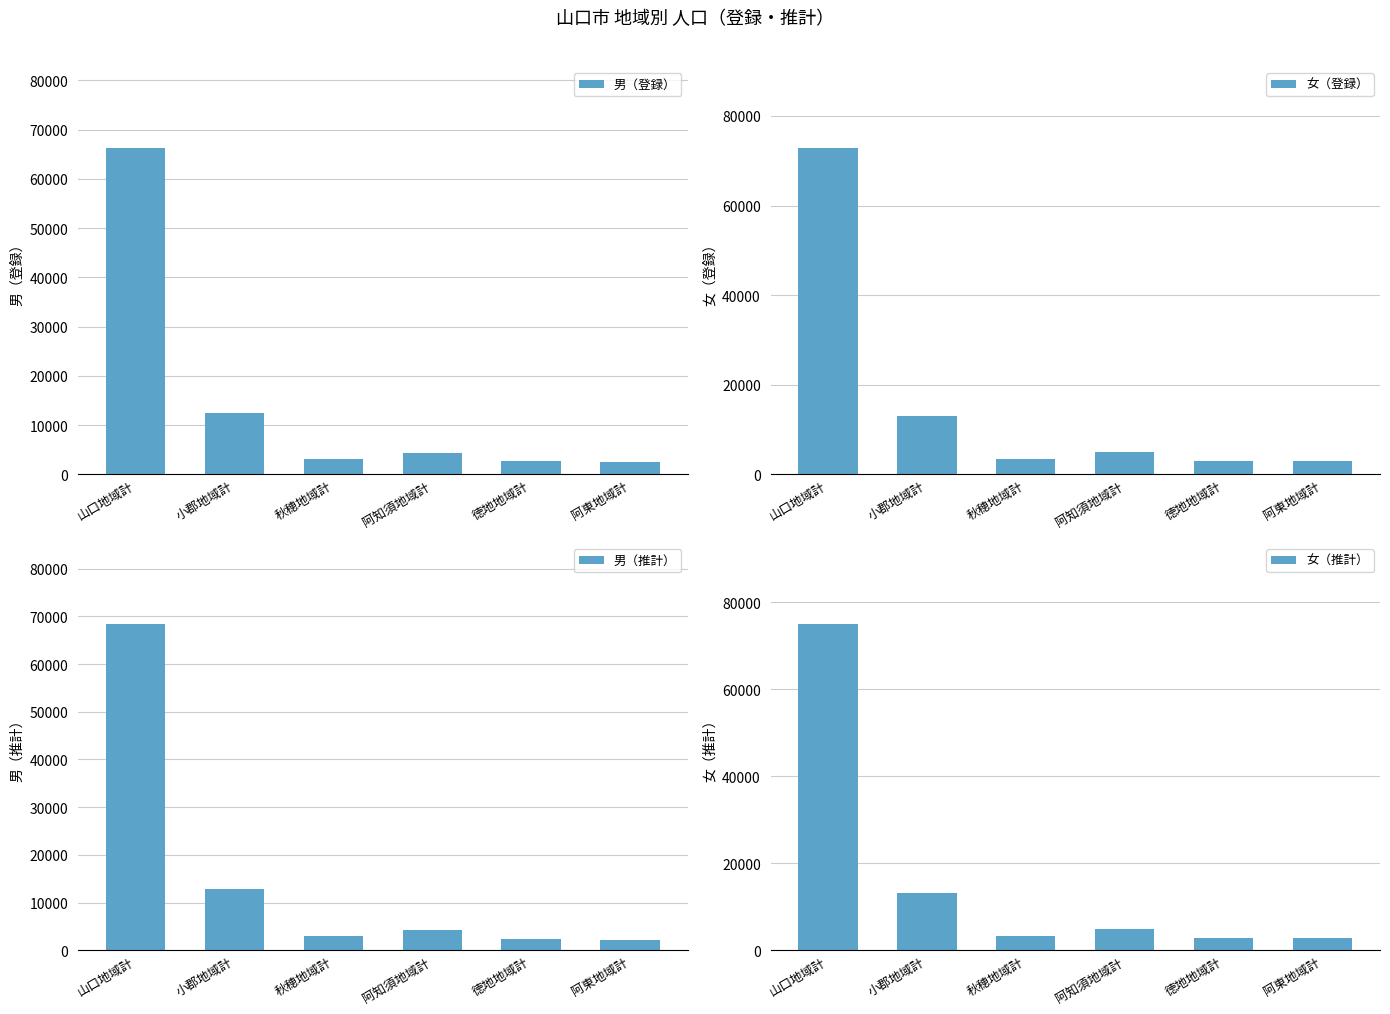

True or false: 男（登録） has a value of 4427 at 阿知須地域計.

True